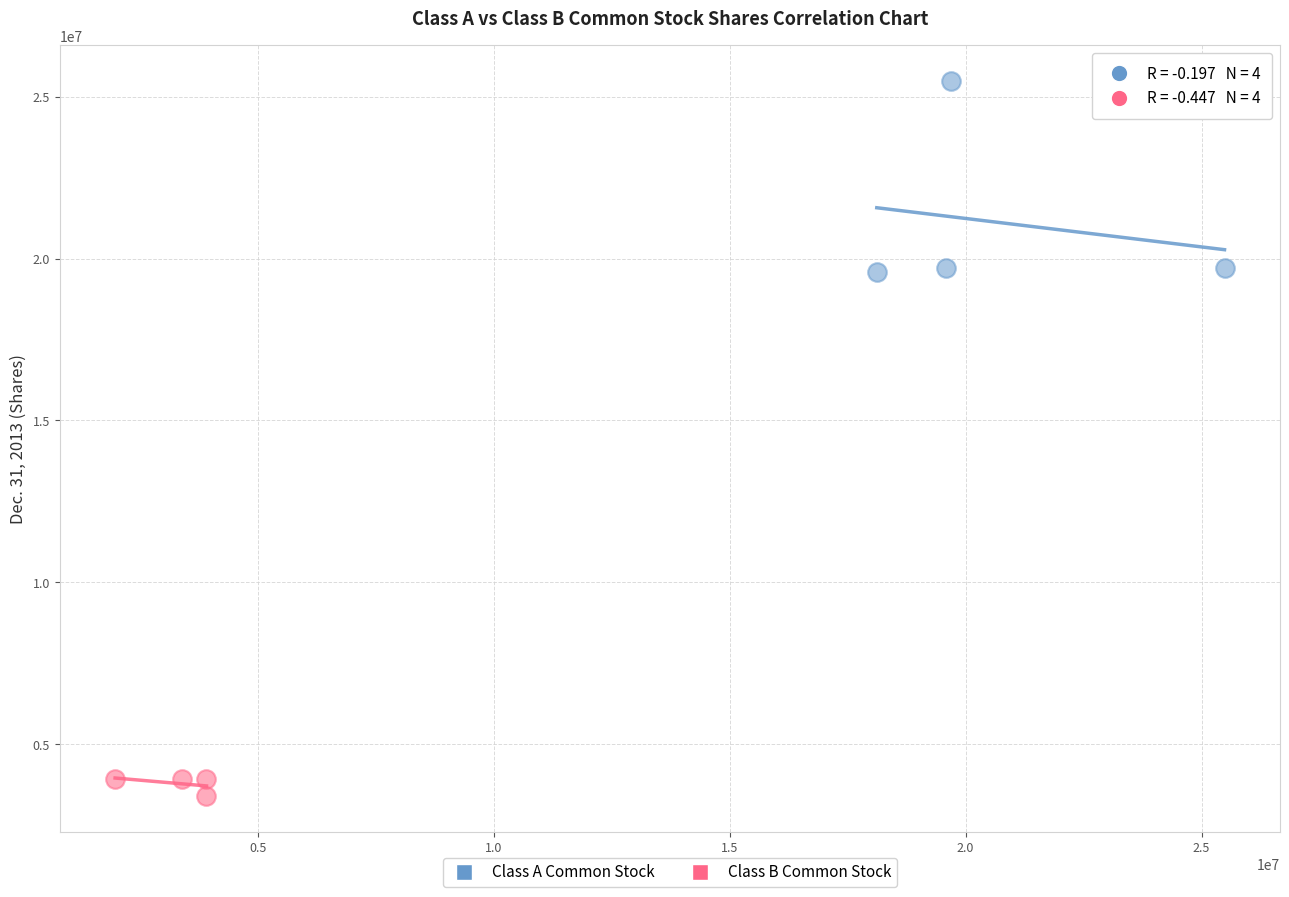

Which series contains the highest Y value?

Class A Common Stock